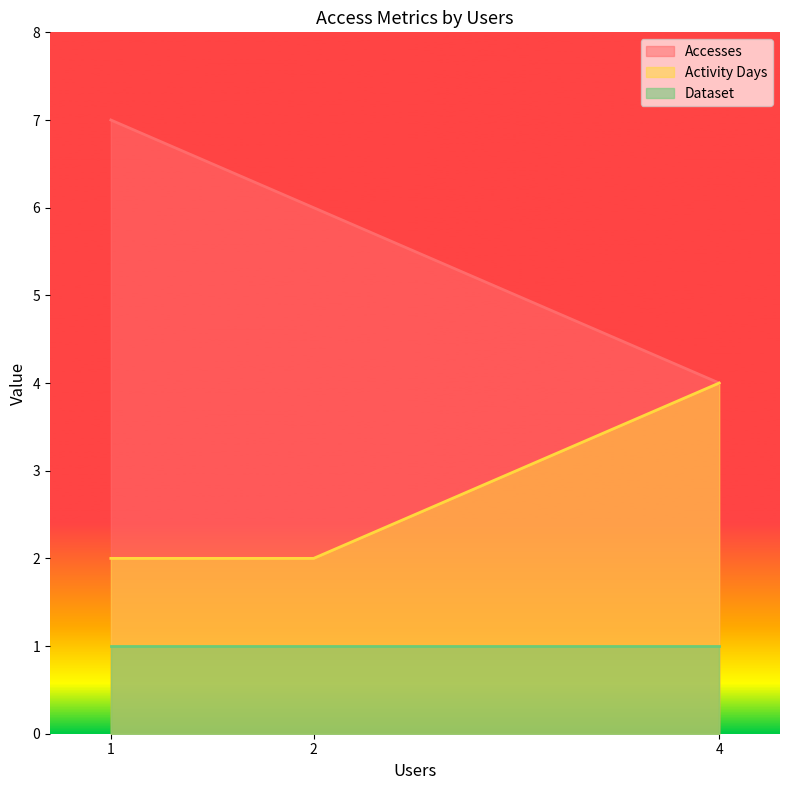

What is the difference between the maximum and minimum values in the Activity Days series?

2